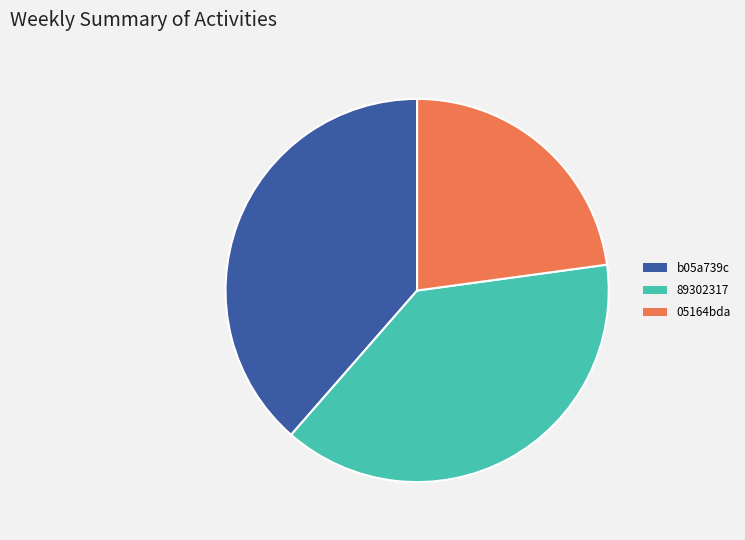

Count the number of slices in the pie.

3